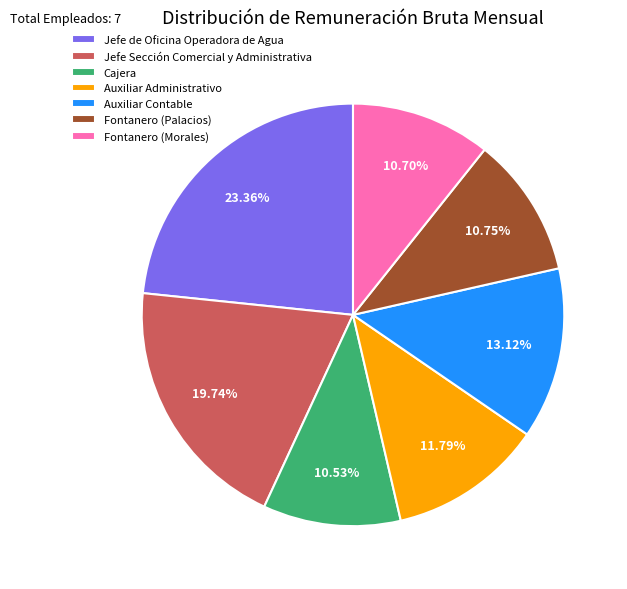

To the nearest percent, what is the difference between the largest and smallest slice percentages?

13%